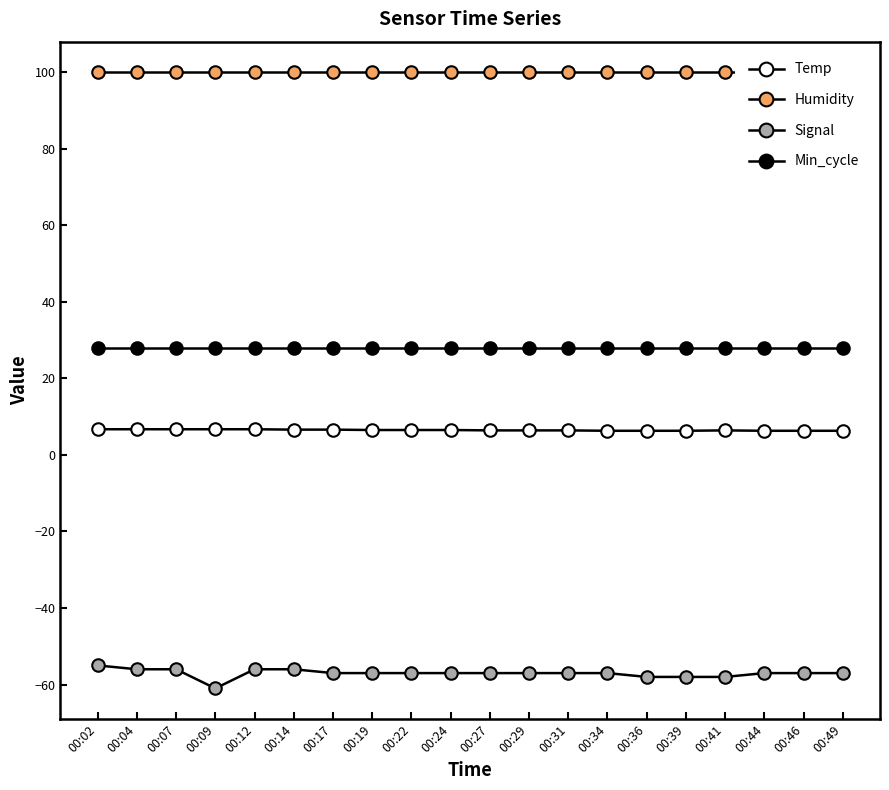

What is the average value of the Min_cycle series?

28.0